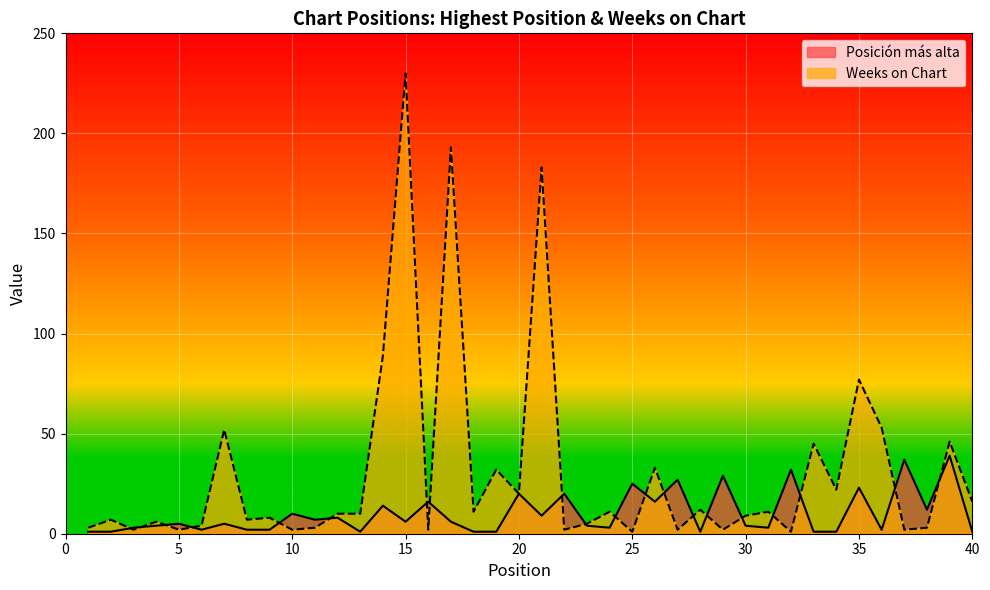

What is the sum of all Weeks on Chart values?

1229